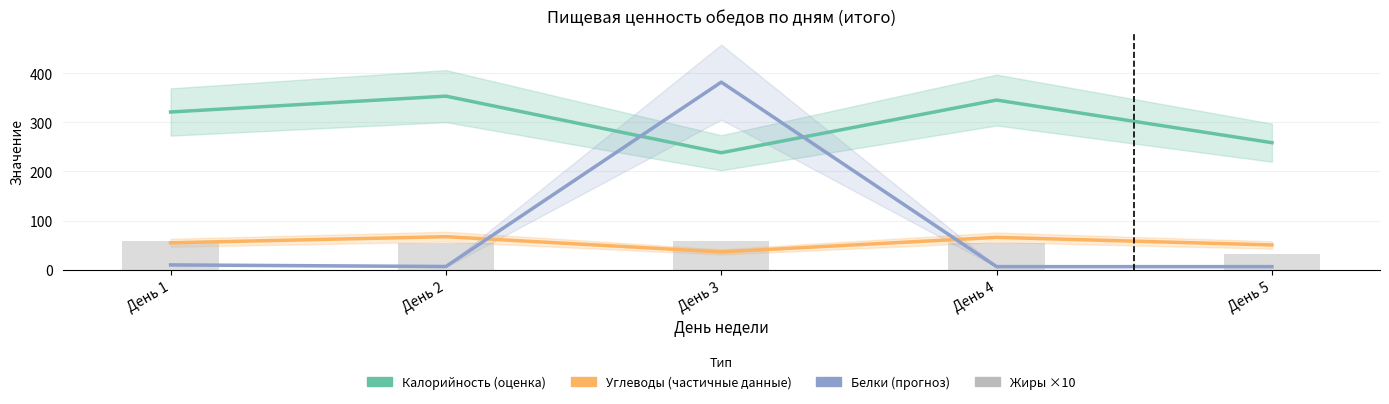

The value of Калорийность (оценка) at День 3 is 238.2. True or false?

True